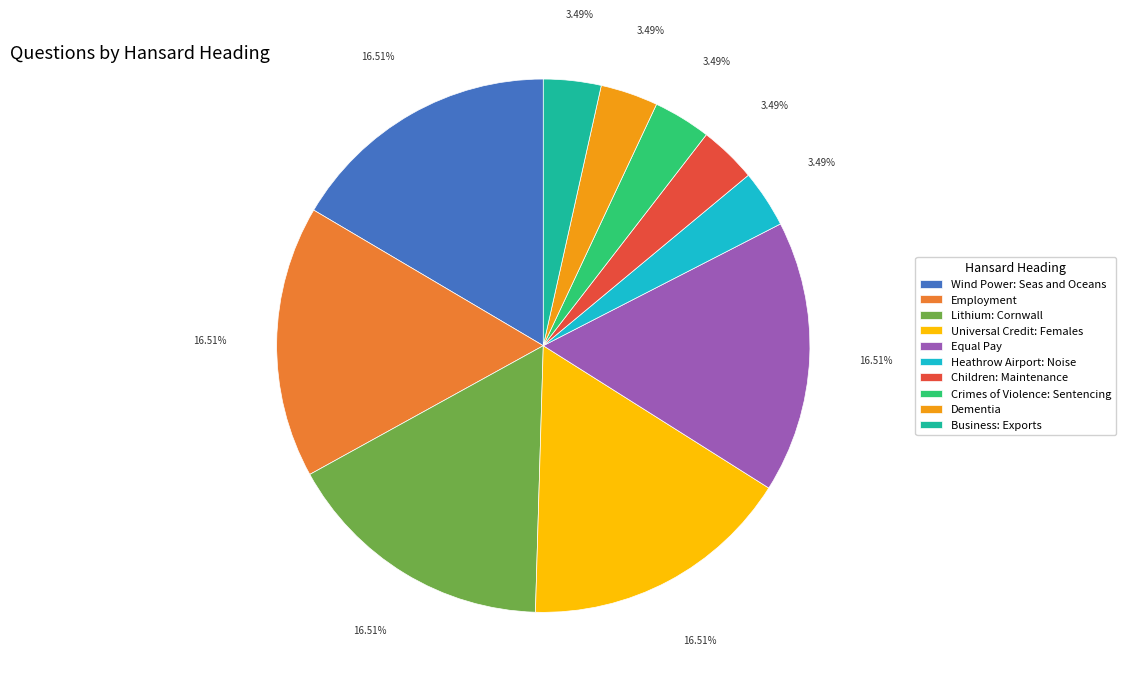

To the nearest percent, what is the combined percentage of Children: Maintenance and Employment?

20%